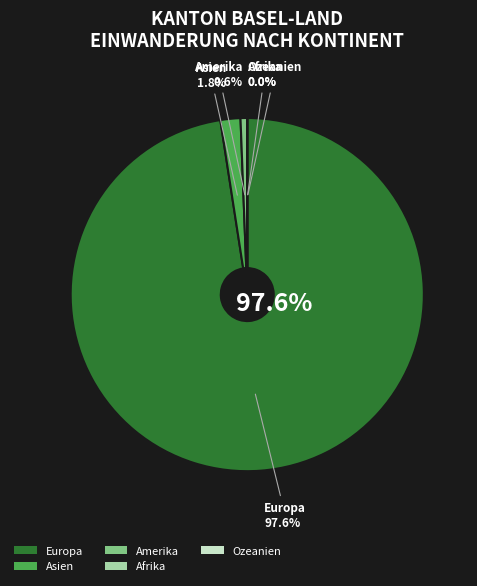

What percentage is NOT represented by Amerika?

99.4%